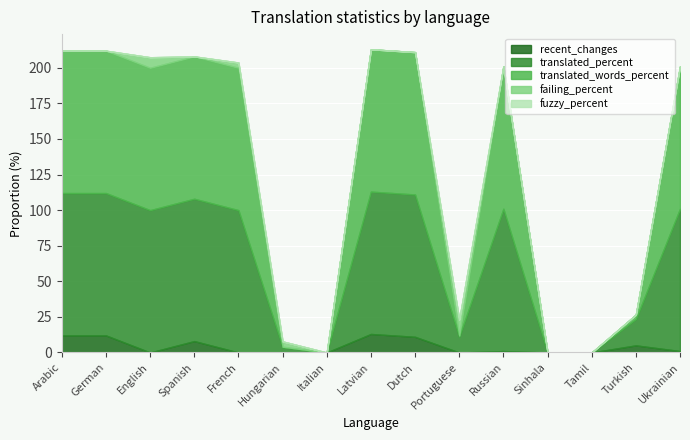

Which series has the largest range (max minus min)?

translated_percent